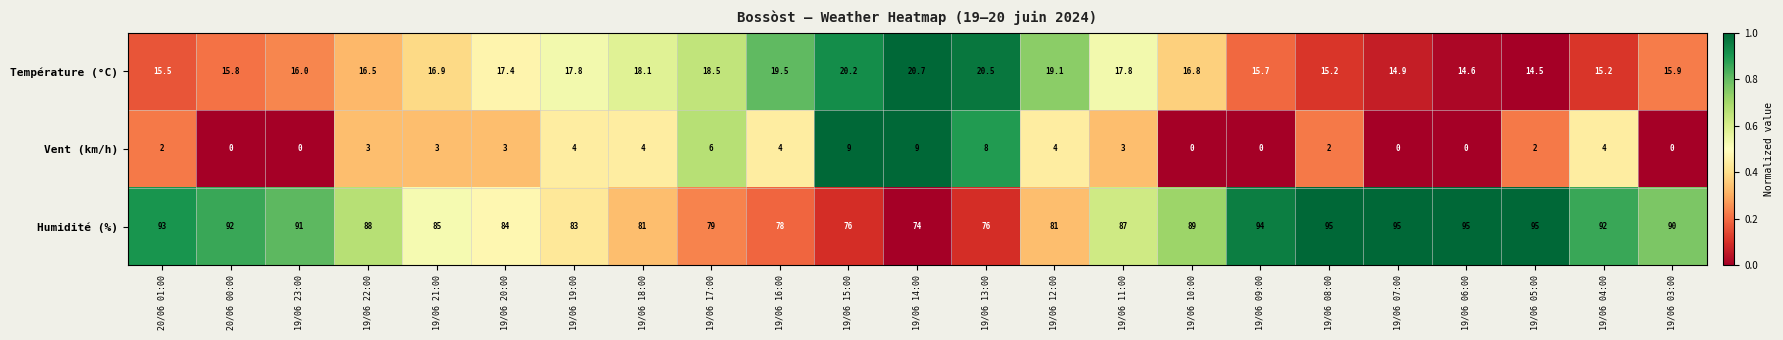

Which series has the largest range (max minus min)?

Humidité (%)